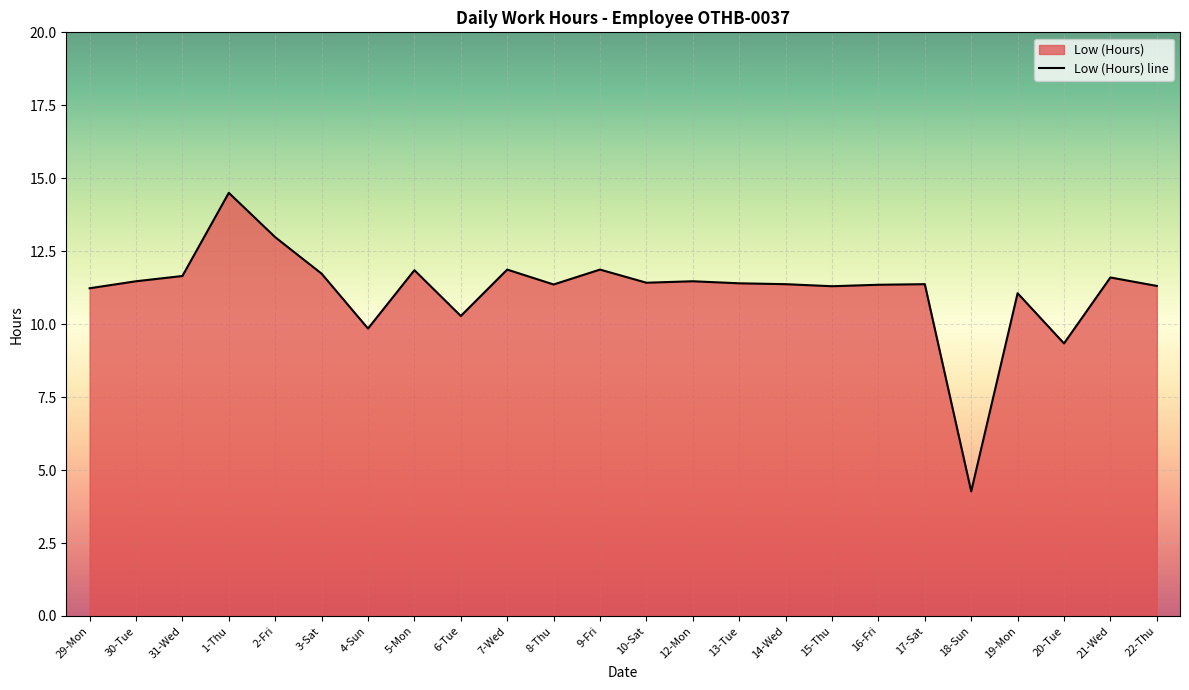

True or false: the data shows 16.2 at 15-Thu.

False